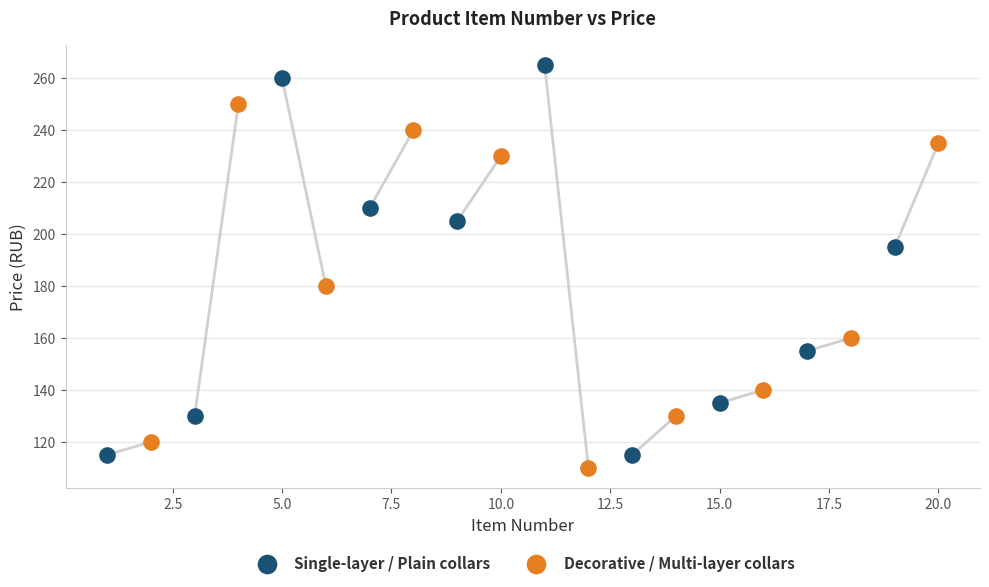

What are all the series names shown in the legend?

Single-layer / Plain collars, Decorative / Multi-layer collars